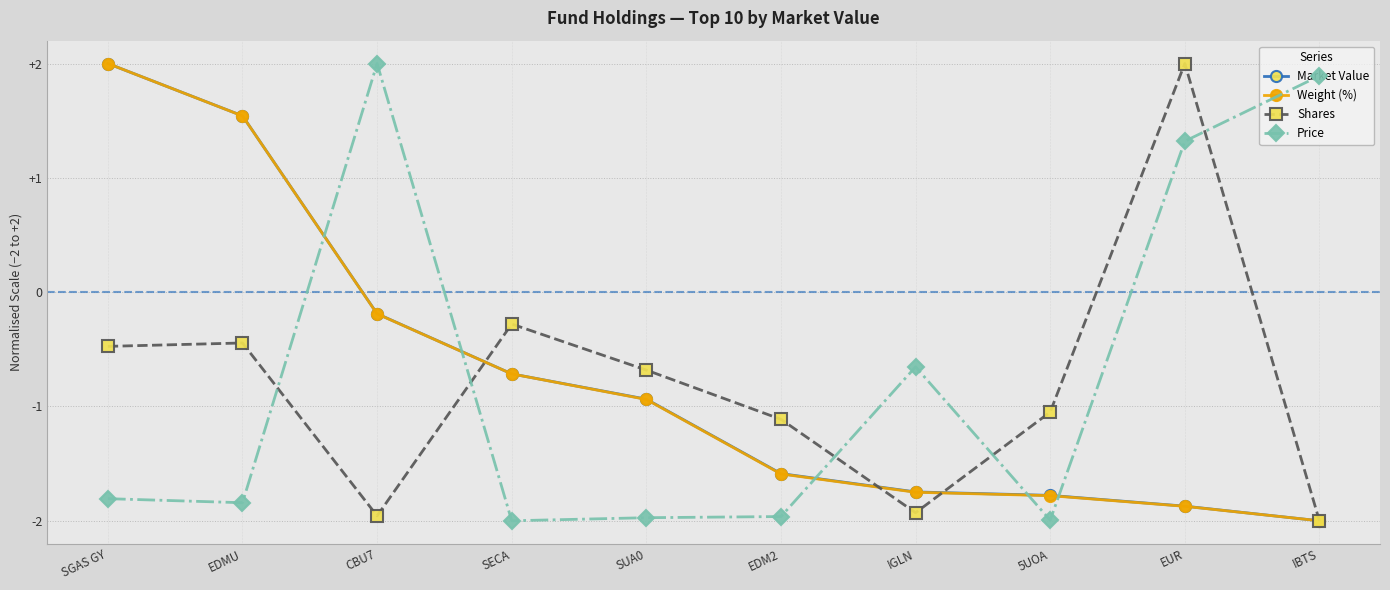

At how many categories does at least one series exceed 1?

5